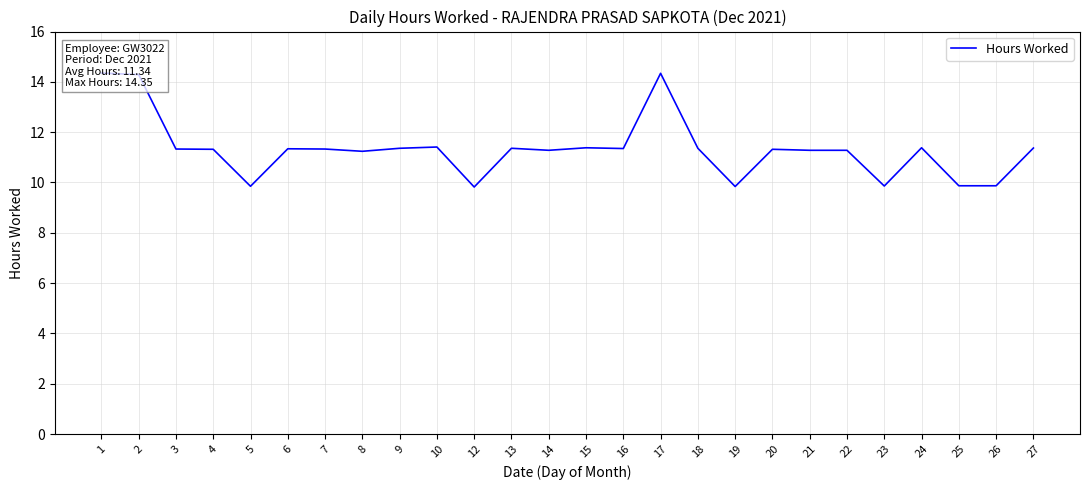

Where is the data nearest to the value 12?

10